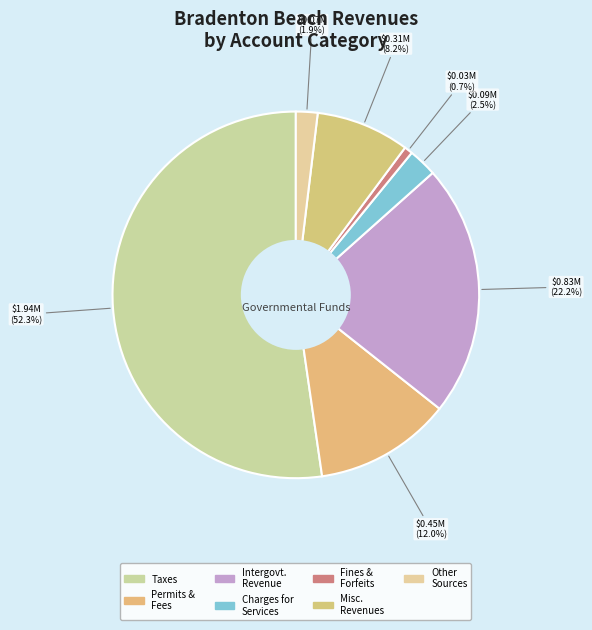

What is the majority slice?

Taxes